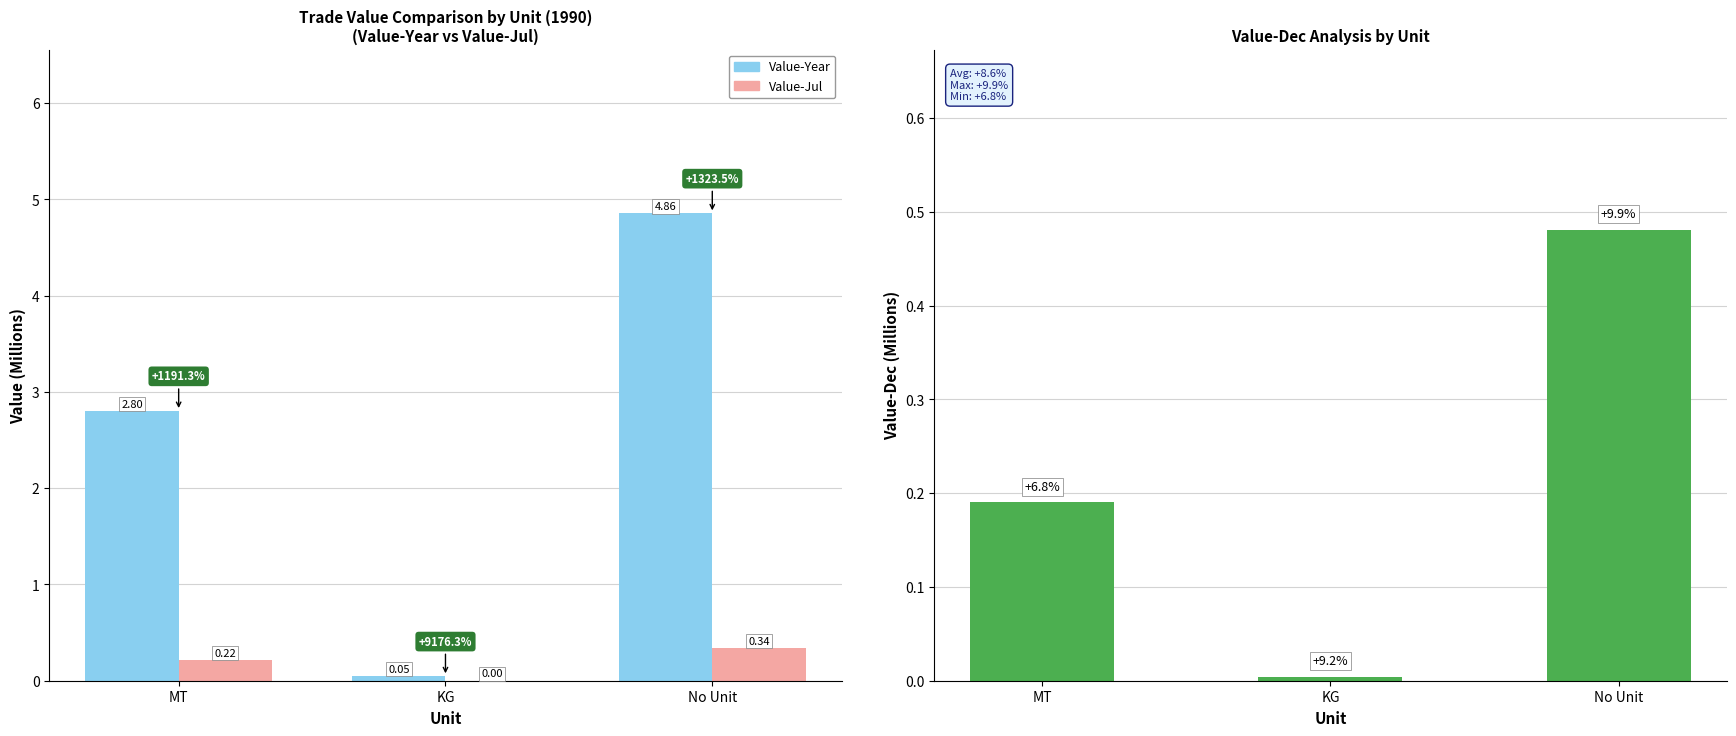

Count the number of data series in this chart.

3